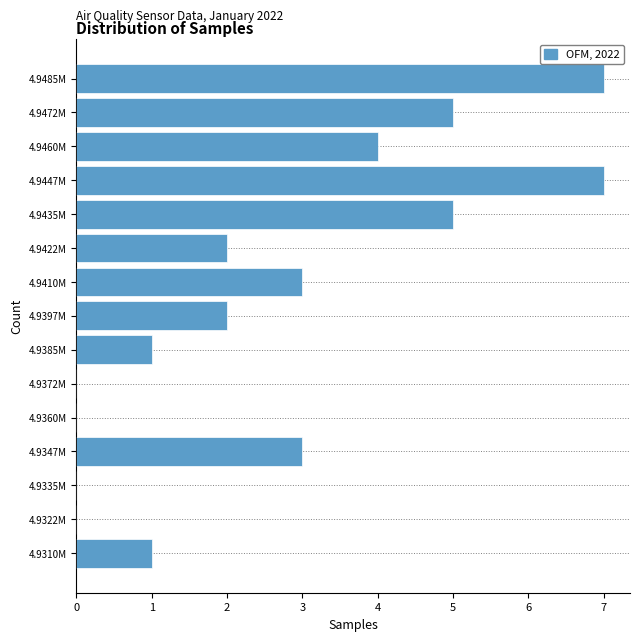

Reading bottom to top, transcribe all the data shown in this chart.

4.9310M=1	4.9322M=0	4.9335M=0	4.9347M=3	4.9360M=0	4.9372M=0	4.9385M=1	4.9397M=2	4.9410M=3	4.9422M=2	4.9435M=5	4.9447M=7	4.9460M=4	4.9472M=5	4.9485M=7